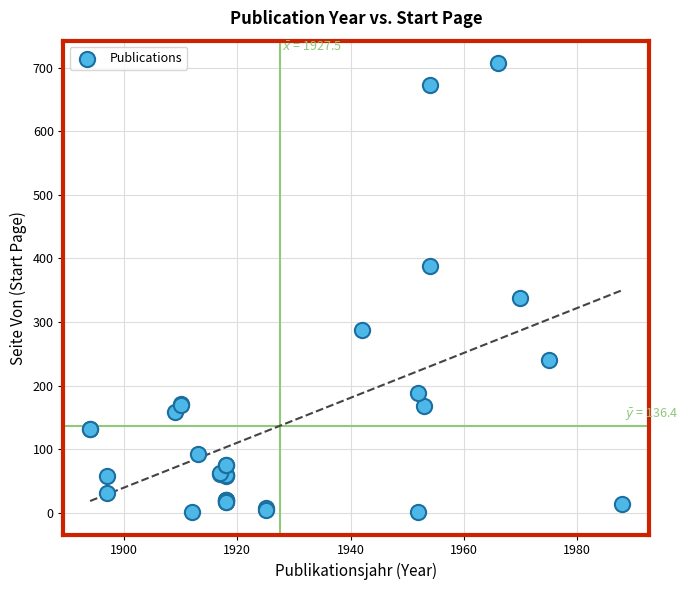

What Y value in the scatter plot is closest to 354?

337